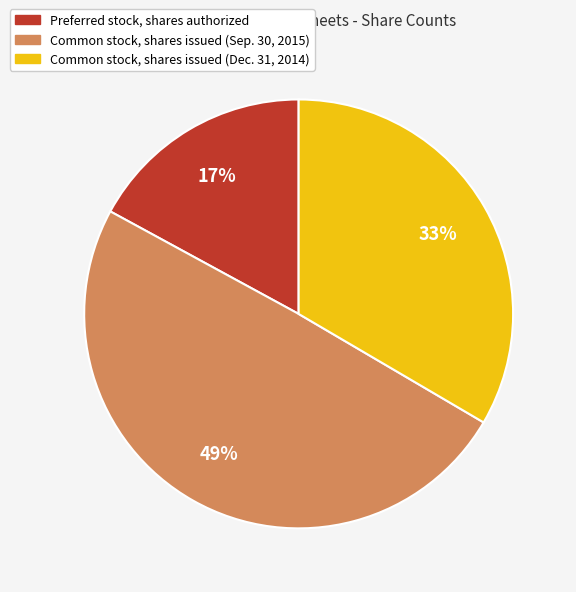

Which has a higher value, Preferred stock, shares authorized or Common stock, shares issued (Dec. 31, 2014)?

Common stock, shares issued (Dec. 31, 2014)